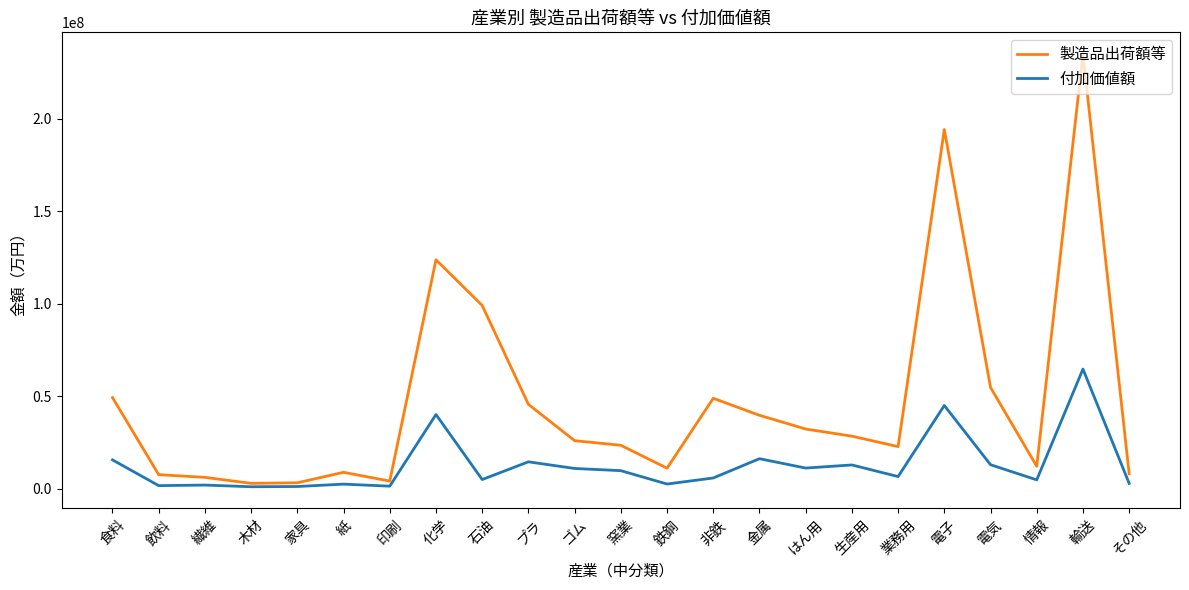

Does the chart display data point markers on the line(s)?

No